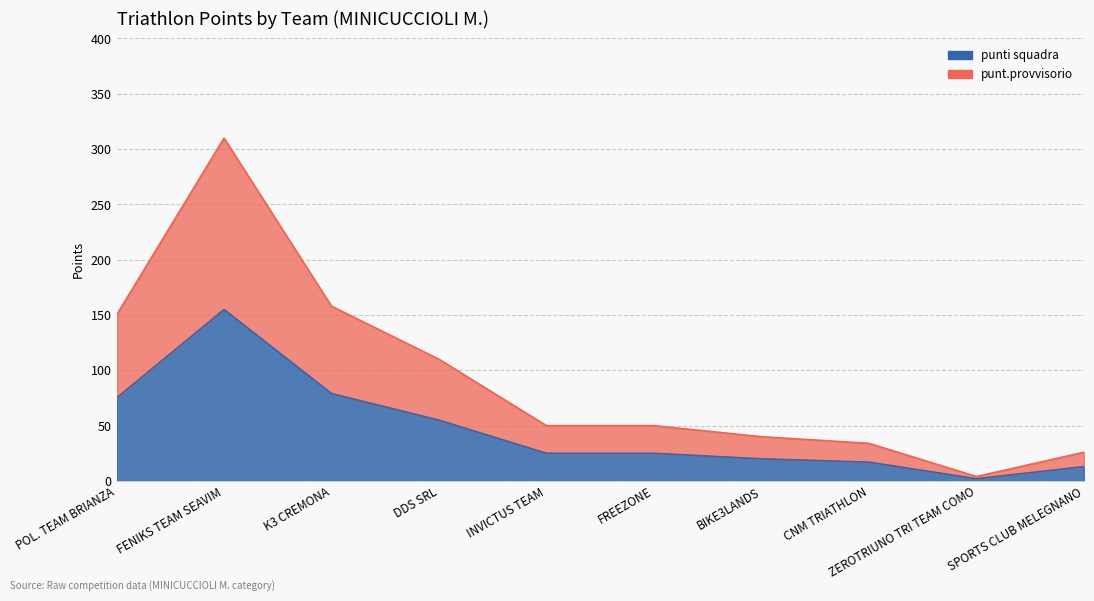

How many values in the punt.provvisorio series exceed 50?

4